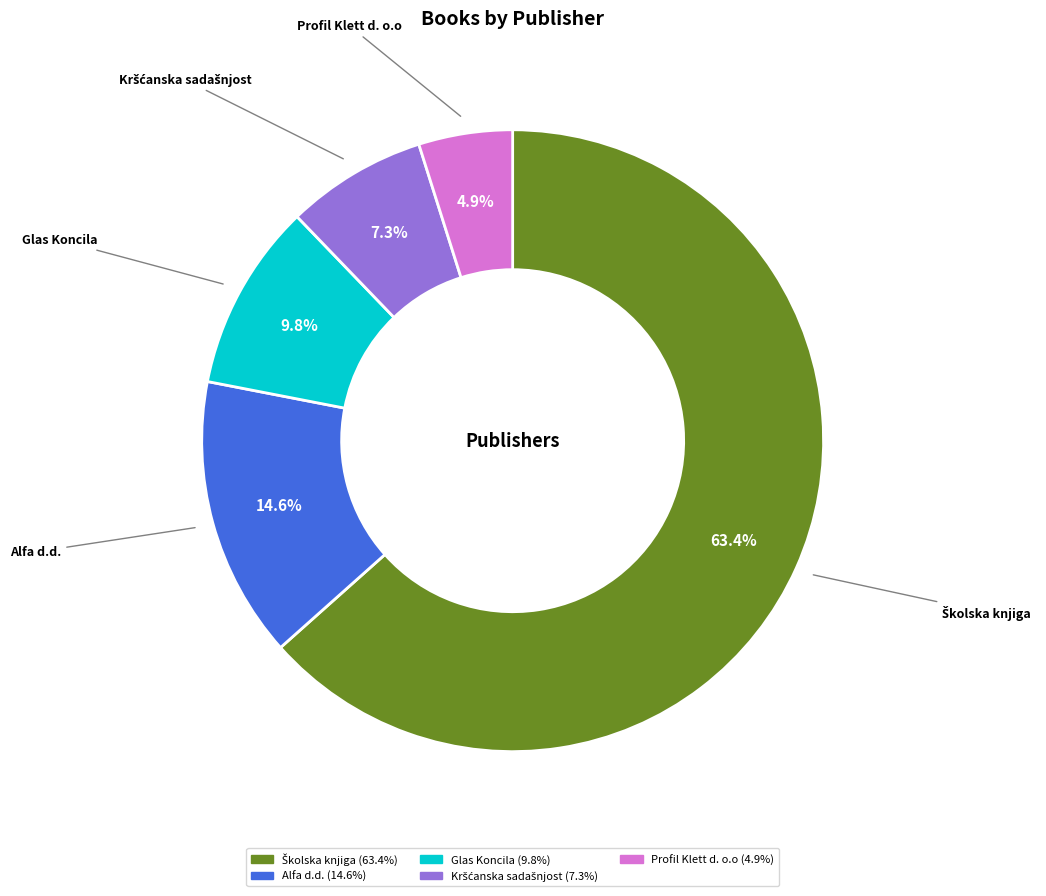

Which category has the smallest portion of the pie?

Profil Klett d. o.o